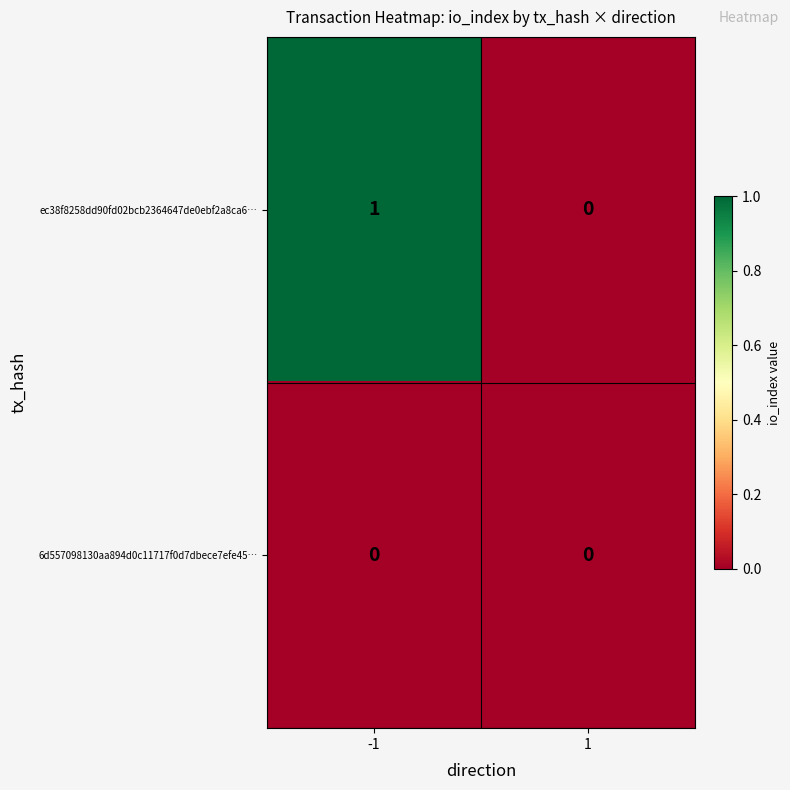

Is it true that ec38f8258dd90fd02bcb2364647de0ebf2a8ca6… equals 1 at -1?

True